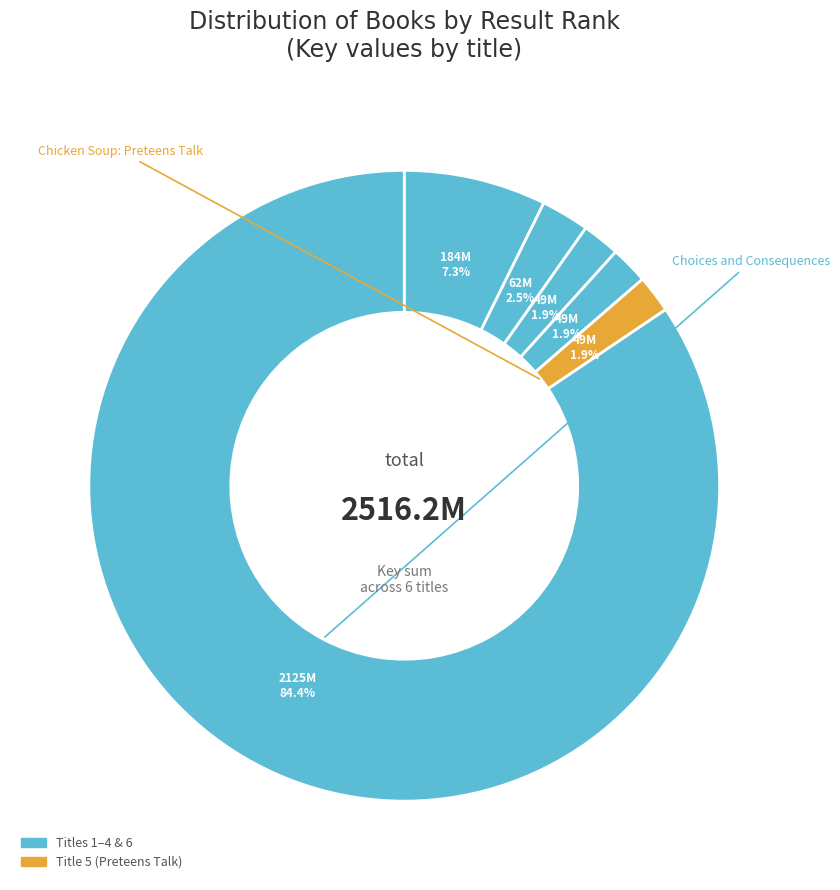

Count the number of slices in the pie.

6